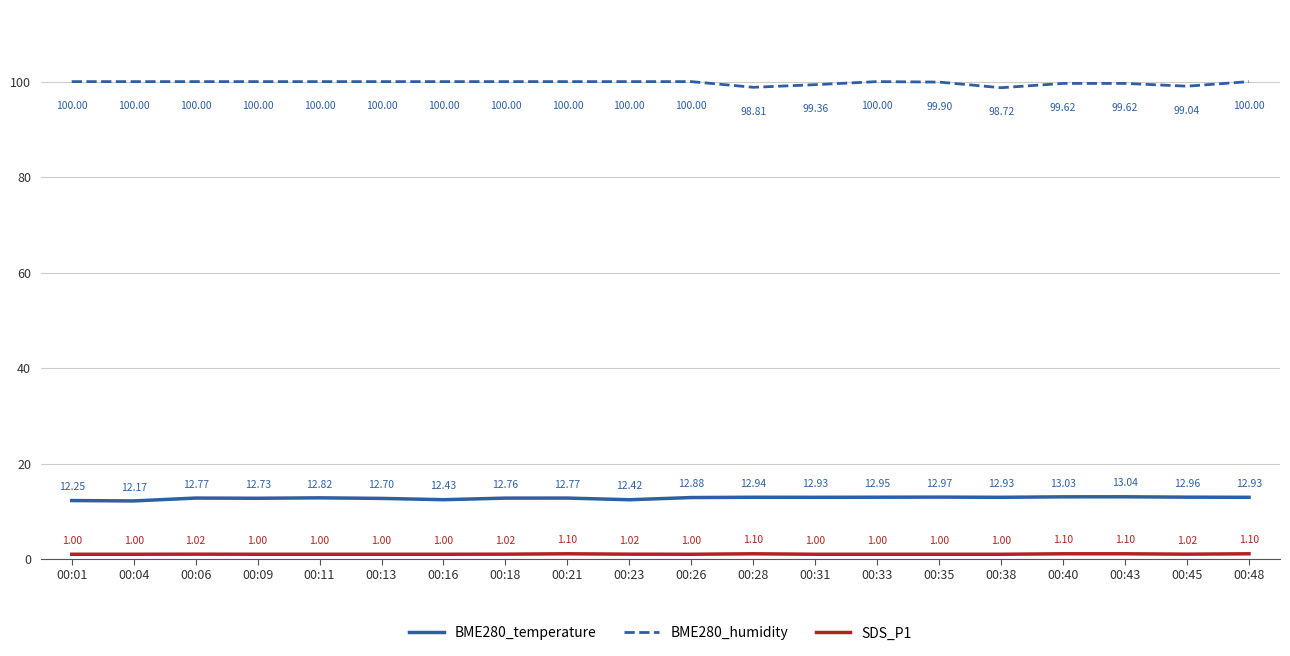

True or false: BME280_humidity and BME280_temperature cross at least once.

False